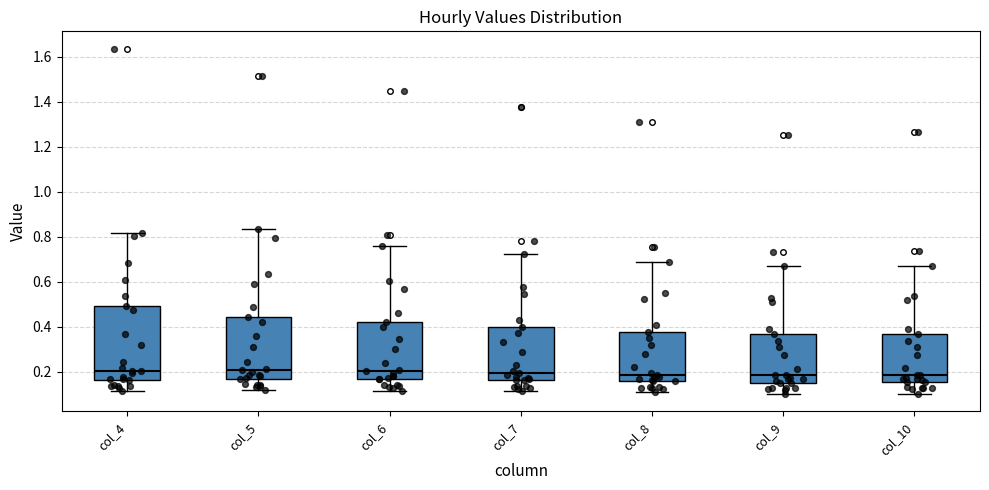

Reading left to right, read every box against the y-axis: the position of its median line, the range the box covers, and the ends of its whiskers. The values are not printed on the chart, so give them approximately, as read against the axis.

col_4: median 0.20, box 0.16 to 0.50, whiskers 0.12 to 0.82
col_5: median 0.20, box 0.16 to 0.44, whiskers 0.12 to 0.84
col_6: median 0.20, box 0.16 to 0.42, whiskers 0.12 to 0.76
col_7: median 0.20, box 0.16 to 0.40, whiskers 0.12 to 0.72
col_8: median 0.18, box 0.16 to 0.38, whiskers 0.10 to 0.68
col_9: median 0.18, box 0.14 to 0.36, whiskers 0.10 to 0.66
col_10: median 0.18, box 0.16 to 0.36, whiskers 0.10 to 0.68